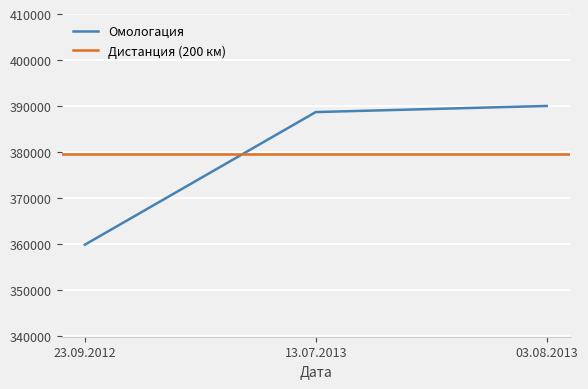

Where is Омологация nearest to the value 374924?

13.07.2013